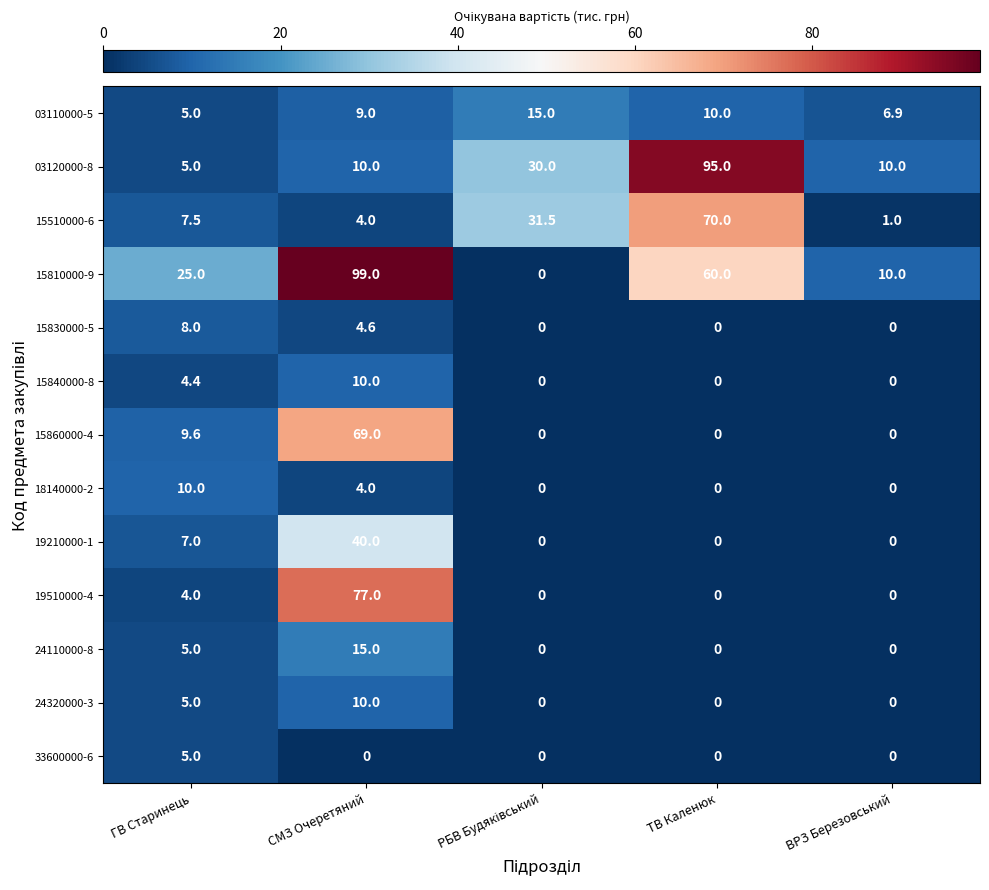

What is the approximate value of 19210000-1 at ГВ Старинець?

7.0